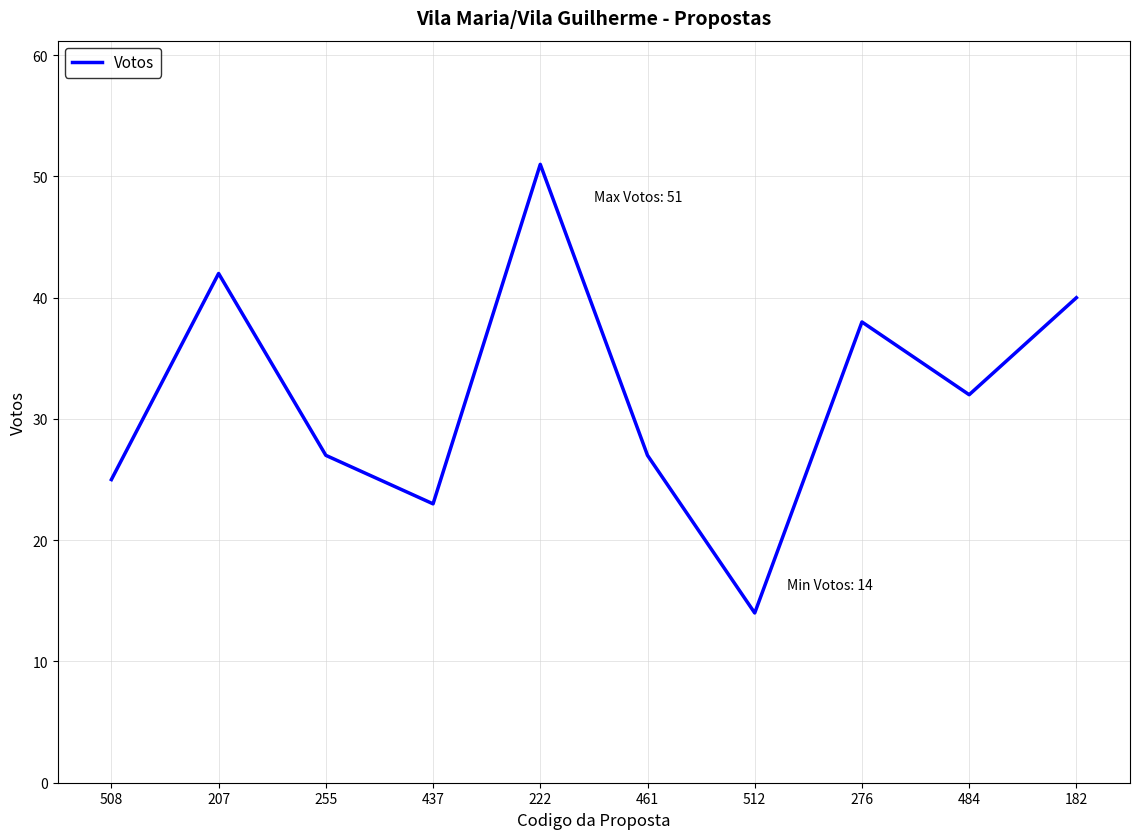

The value at 508 is 25. True or false?

True